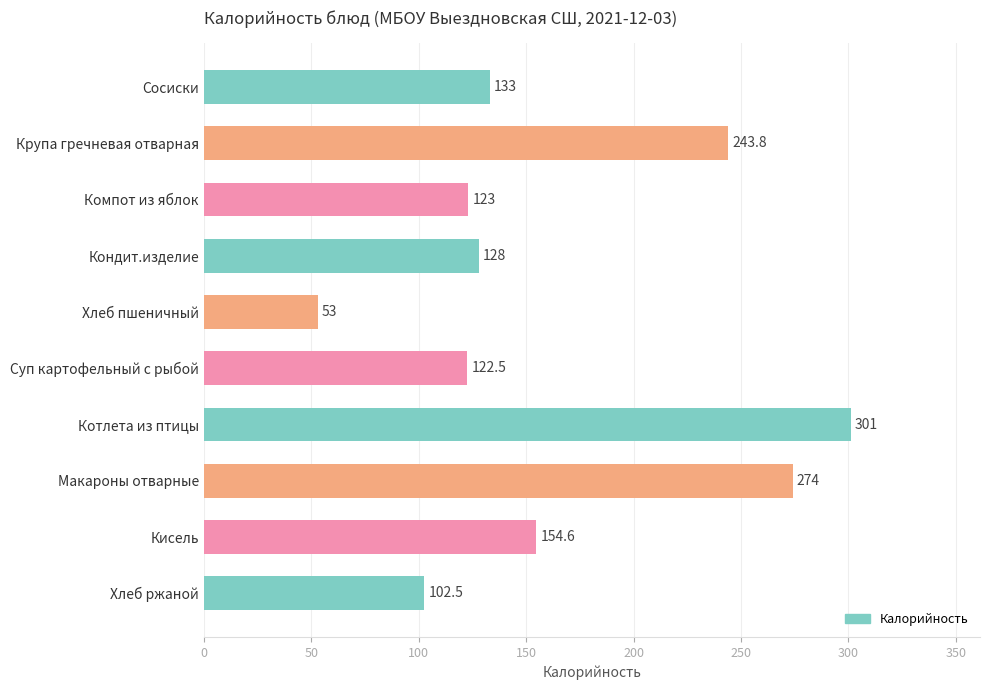

The value at Котлета из птицы is 85.3. True or false?

False